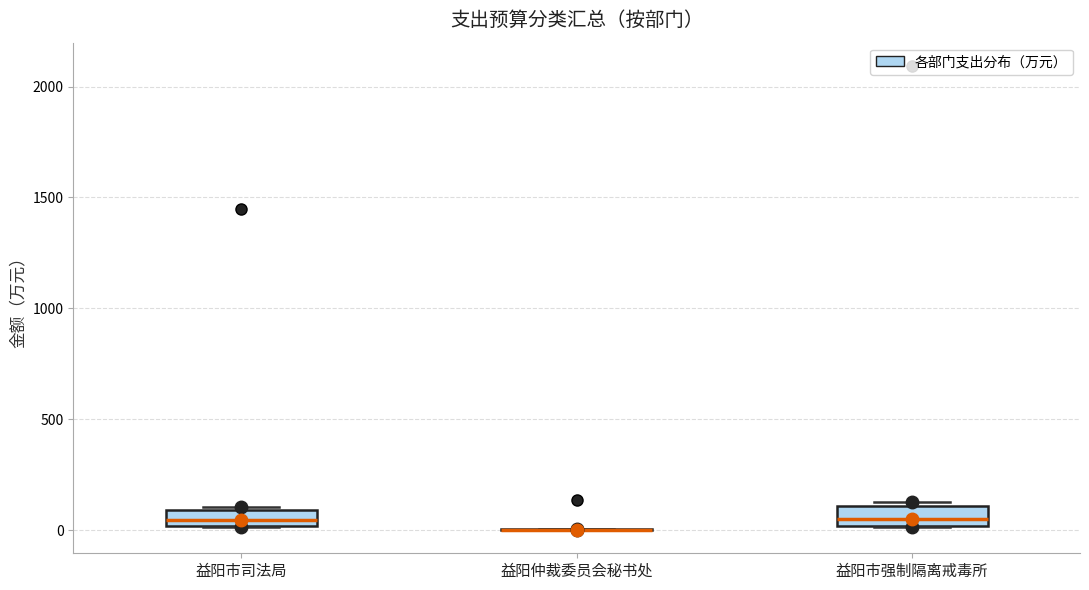

Where is the lower edge of the box for 益阳市强制隔离戒毒所 on the y-axis? The values are not printed on the chart, so give them approximately, as read against the axis.

0